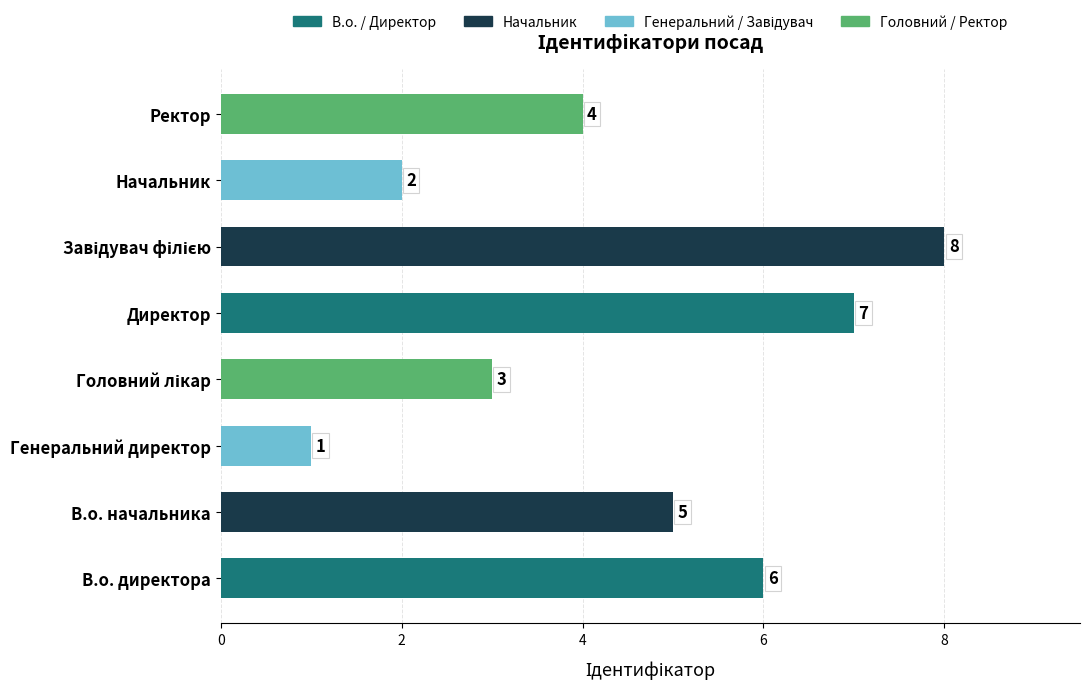

Where is the data nearest to the value 4?

Ректор